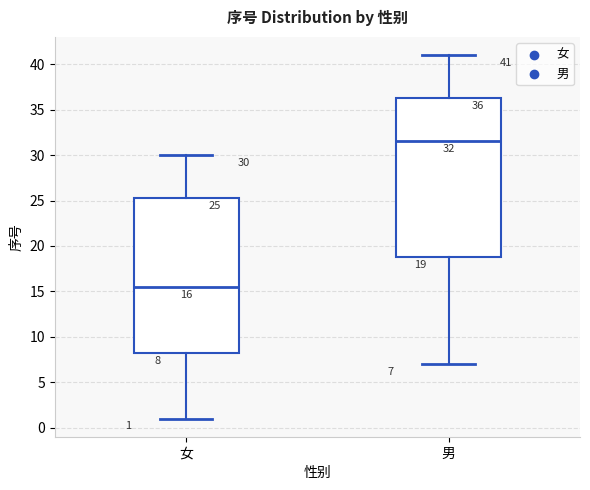

Which box's median line is the lowest?

女